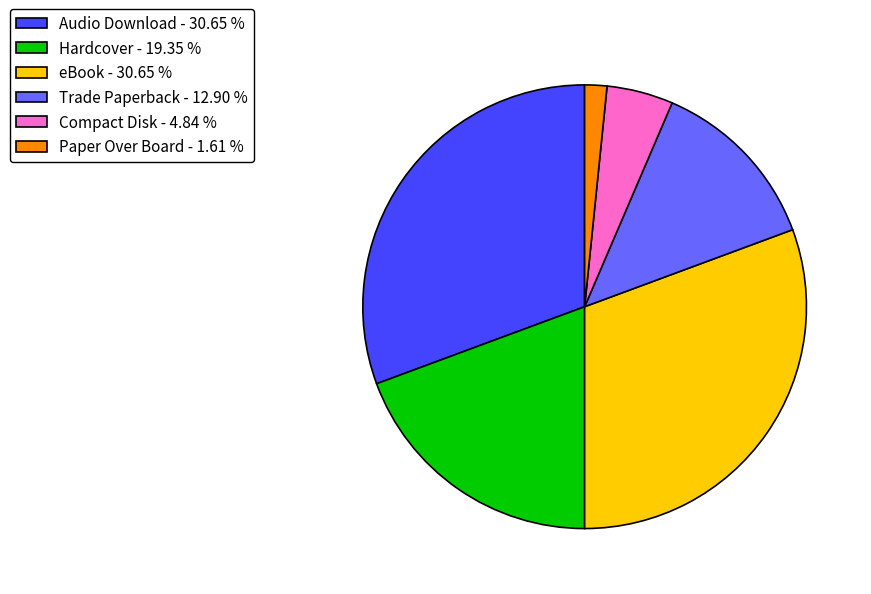

Count the number of slices in the pie.

6